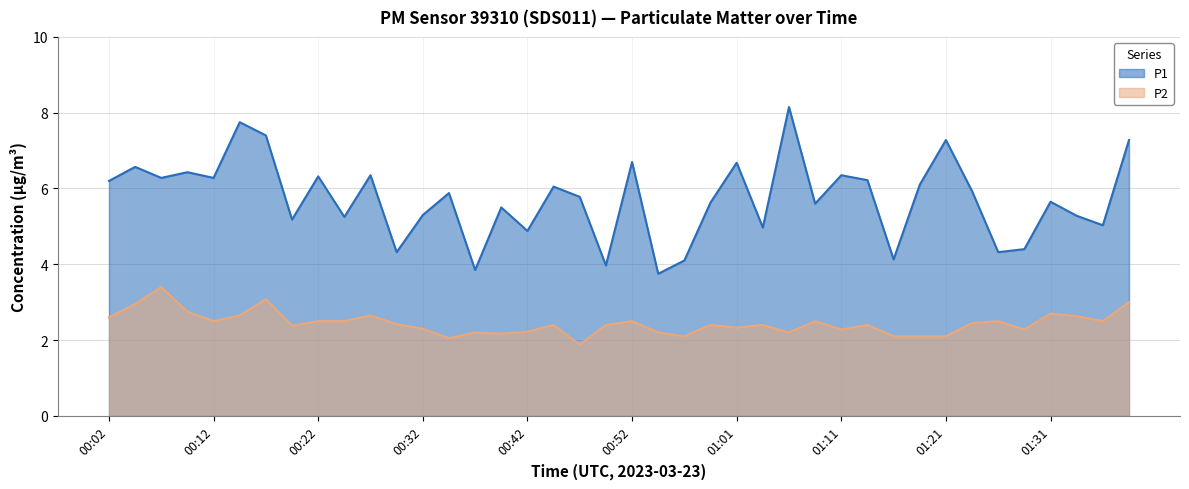

True or false: P2 has a value of 1.2 at 00:44.

False